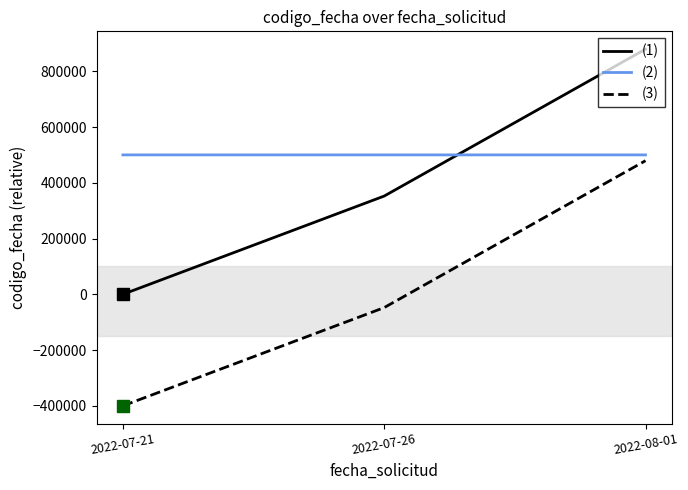

Count the (1) values in the range 0 to 879167.

3